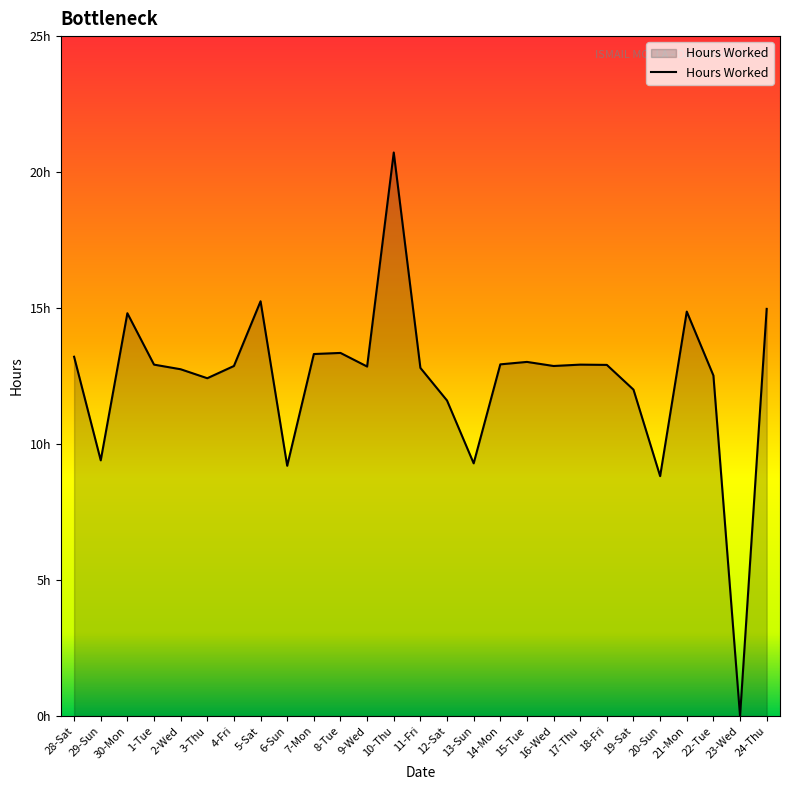

Between 14-Mon and 8-Tue, which is larger?

8-Tue